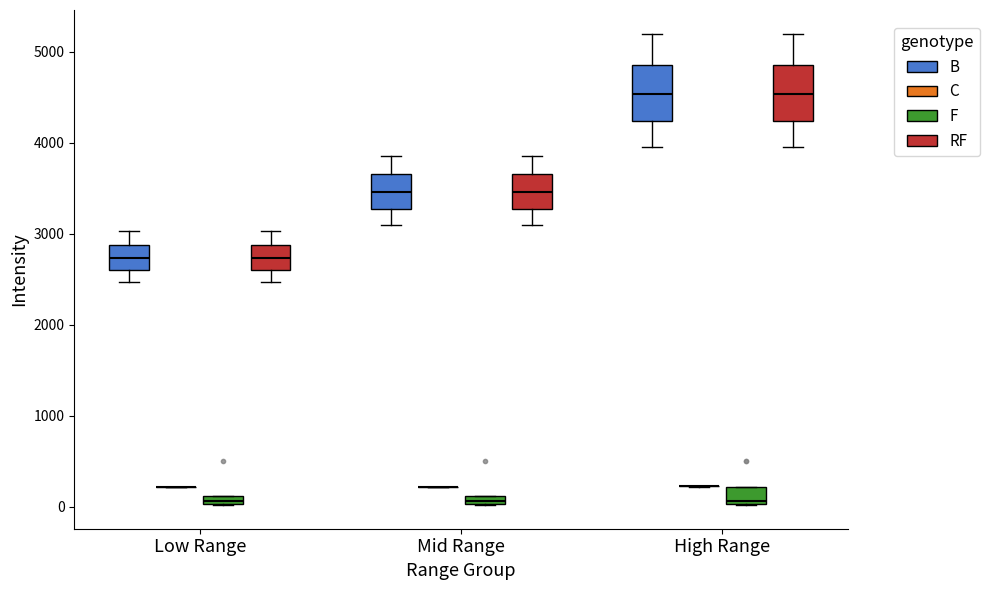

Where is the lower edge of the box for Low Range (F) on the y-axis? The values are not printed on the chart, so give them approximately, as read against the axis.

0